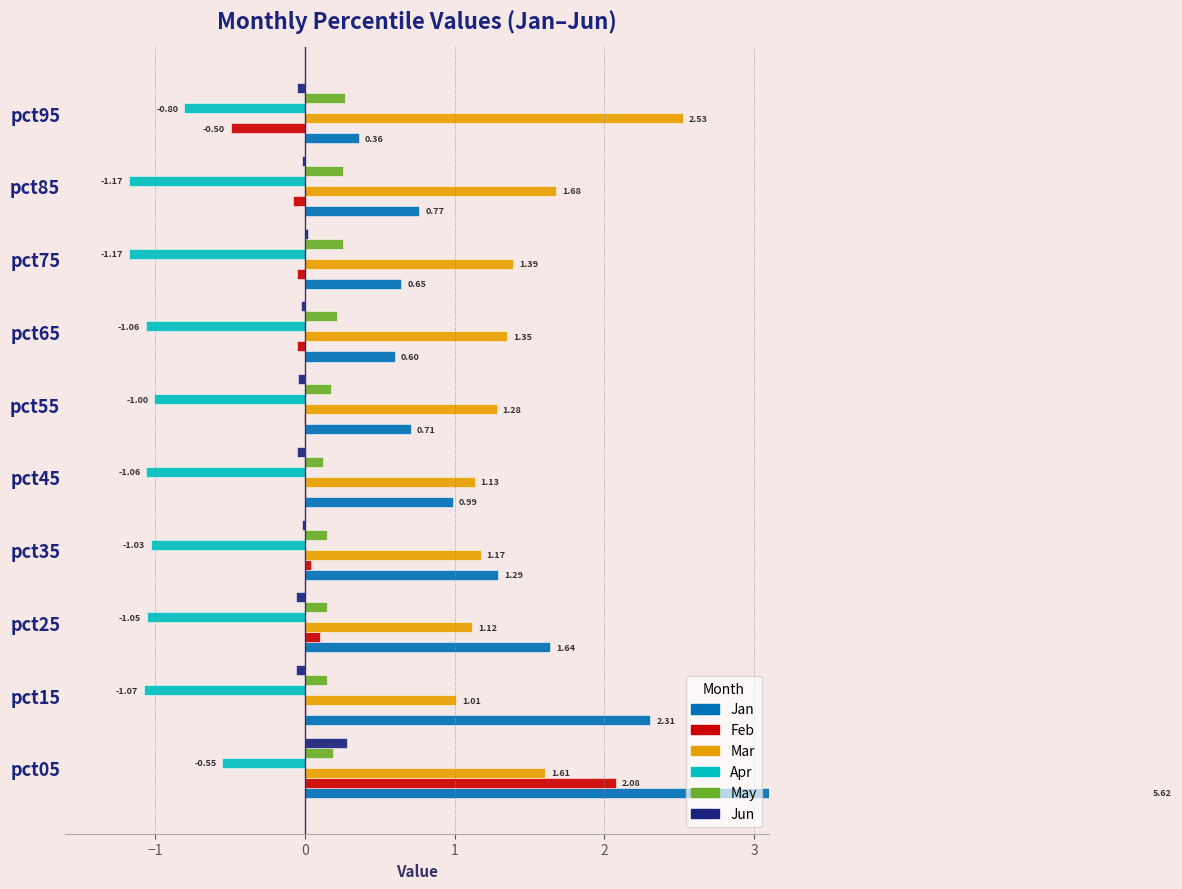

How many bars are there in total?

60